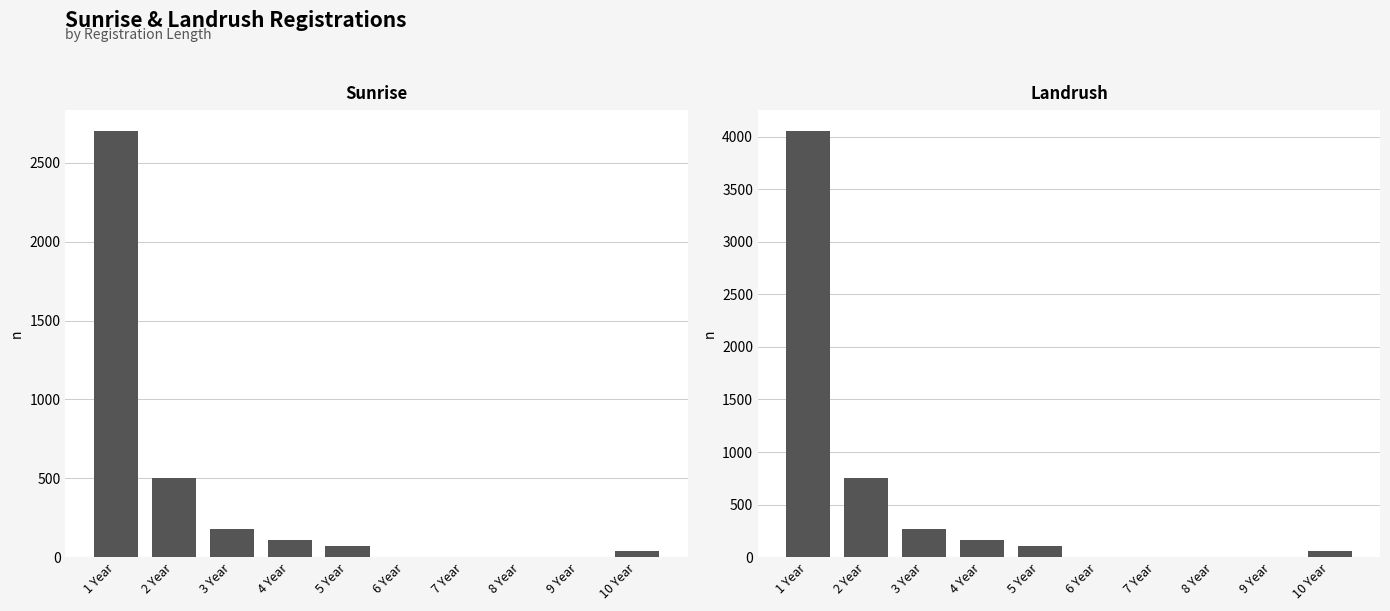

What are all the series names shown in the legend?

Sunrise, Landrush